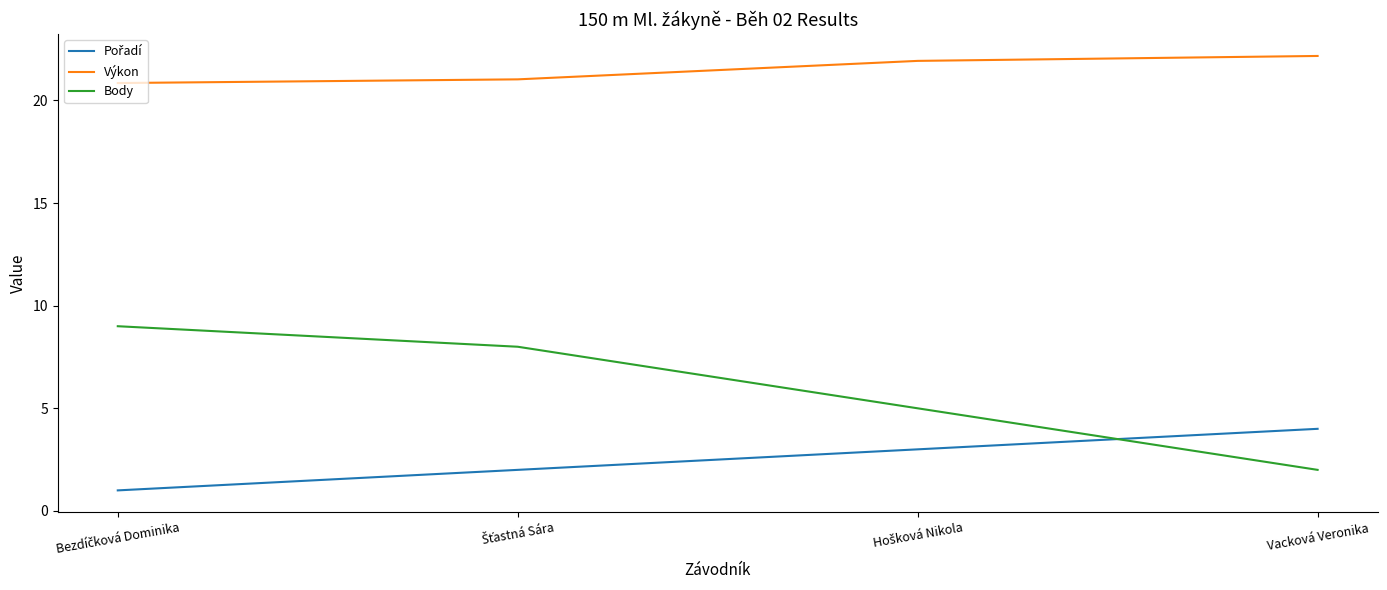

Which series has the widest spread of values?

Body